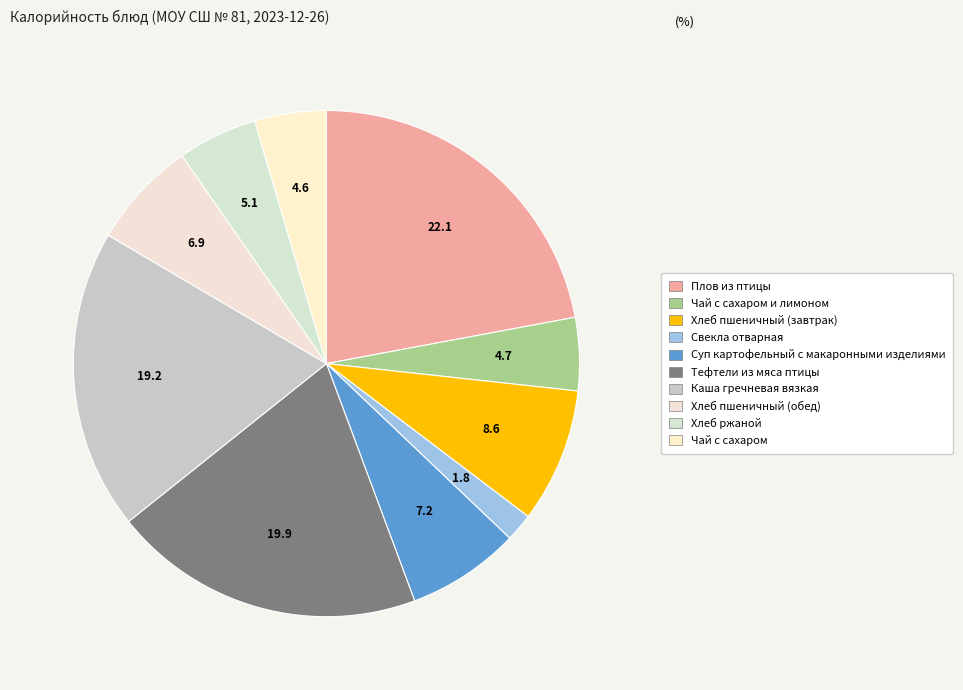

How many slices are in this pie chart?

10